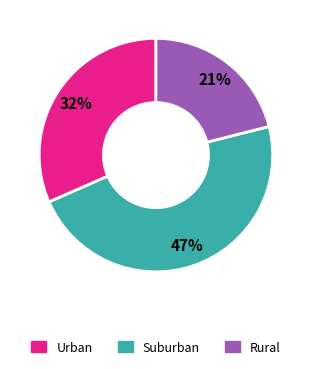

To the nearest percent, what is the difference between the largest and smallest slice percentages?

26%